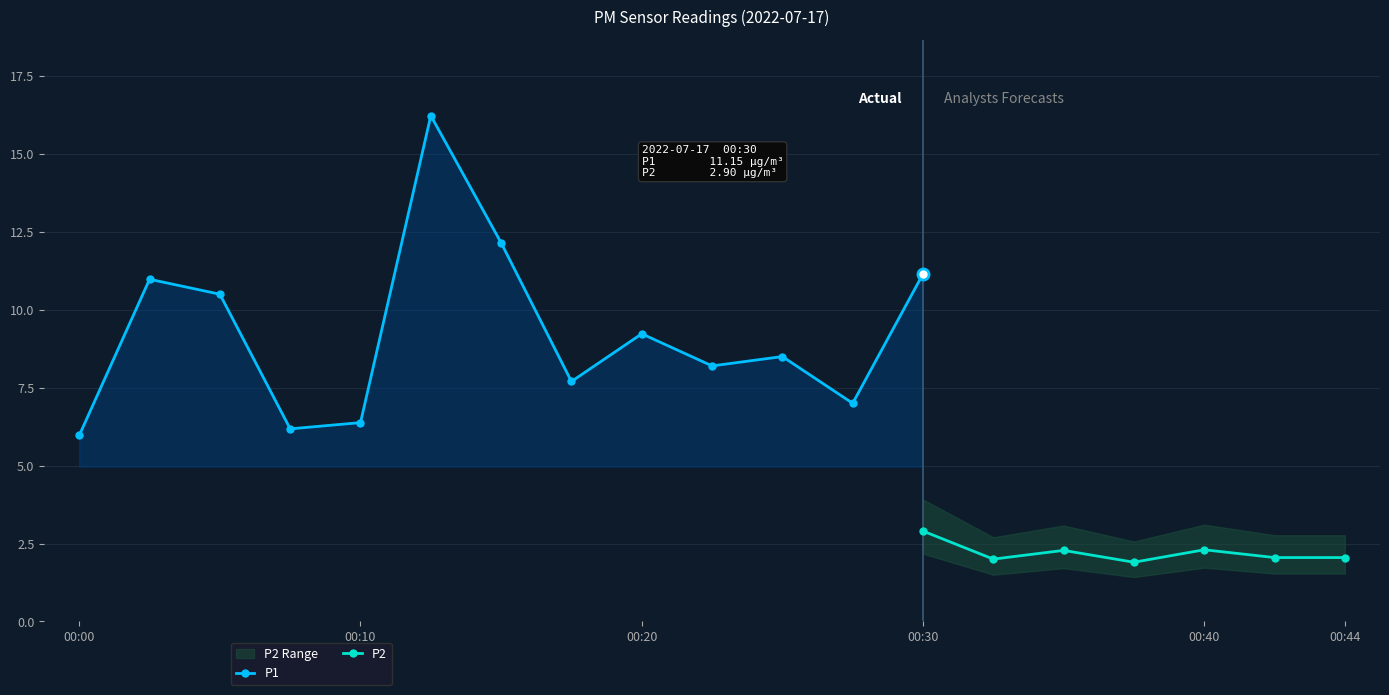

What is the sum of the P1 values at 00:30 and 00:27?

18.1